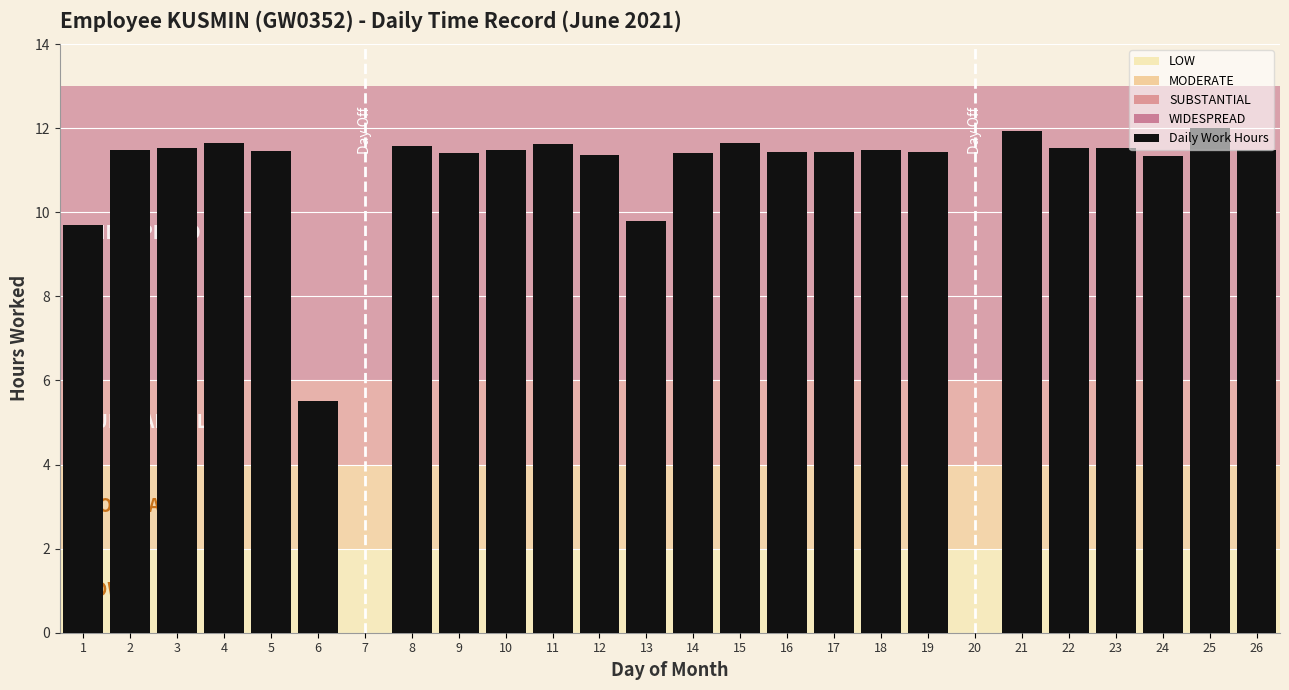

What is the ratio of the value at 11 to the value at 4?

1.0